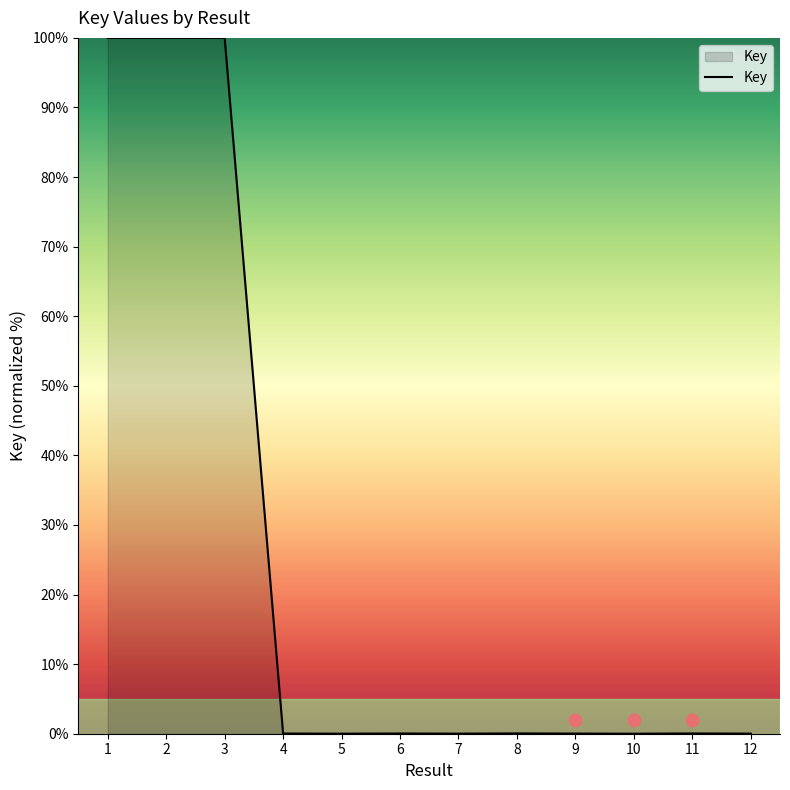

Between 4 and 7, which is larger?

4